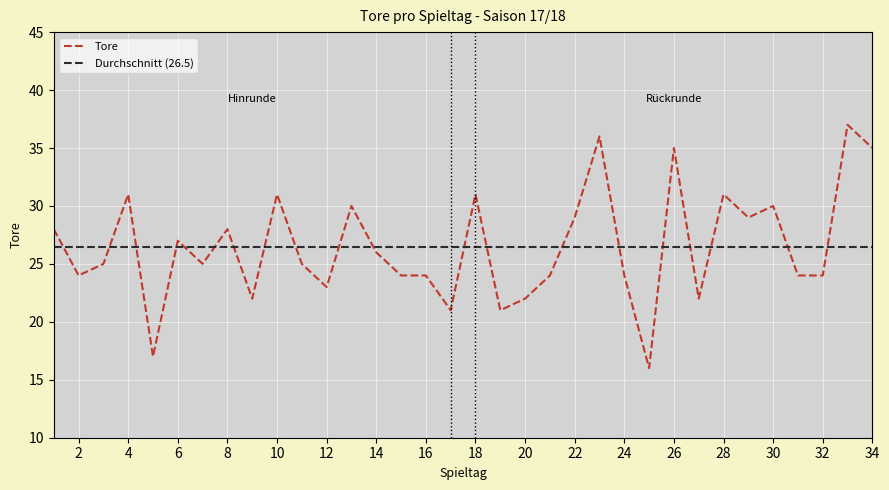

True or false: Durchschnitt (26.5) and Tore cross at least once.

True